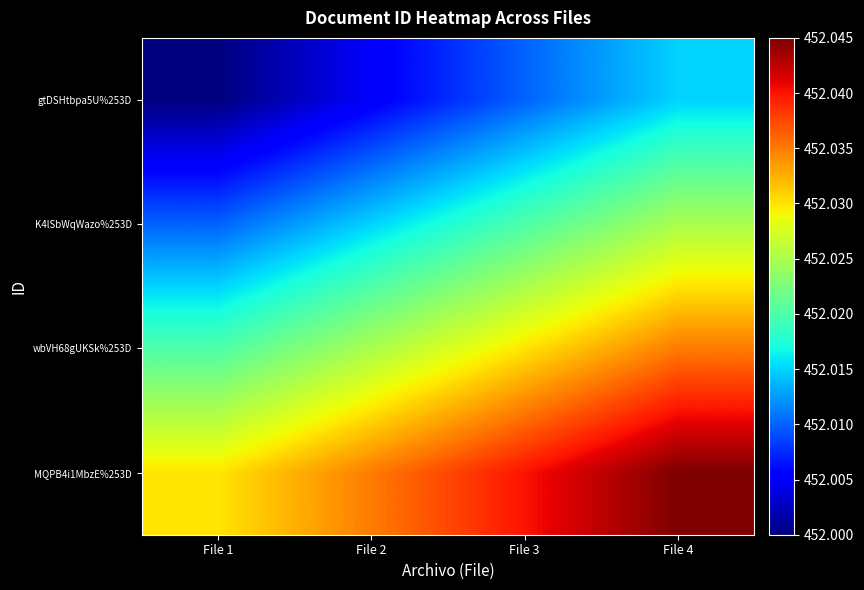

What is the maximum value shown in the chart?

452.0